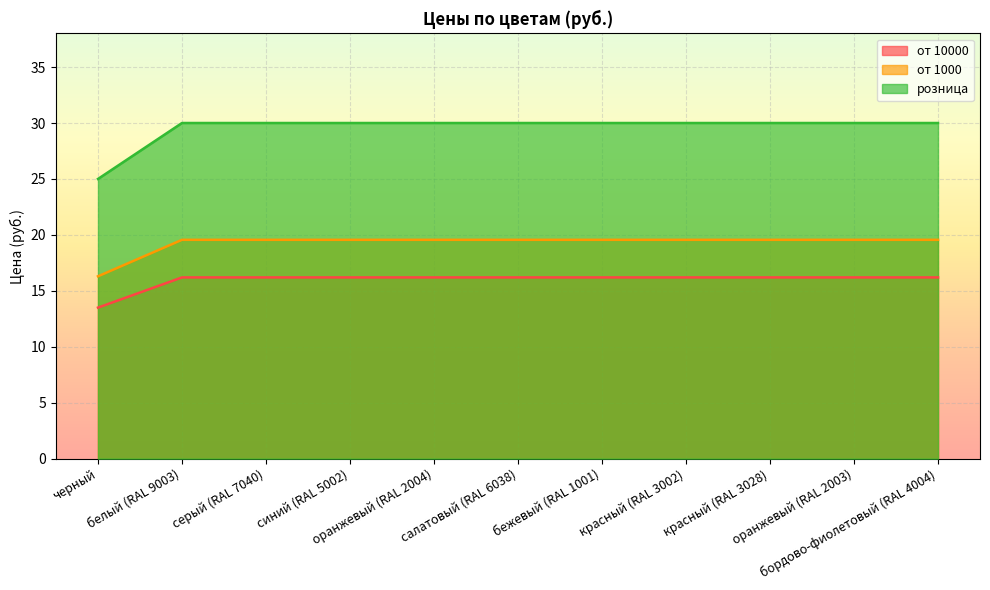

What is the approximate value of от 10000 at синий (RAL 5002)?

16.2